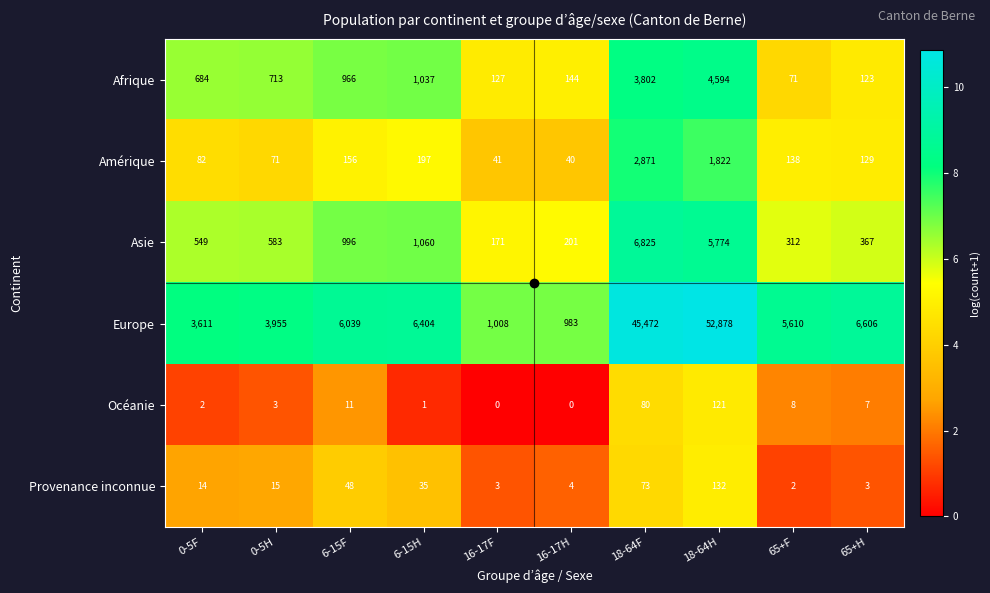

What is the spread (max minus min) of values at 6-15F?

6028